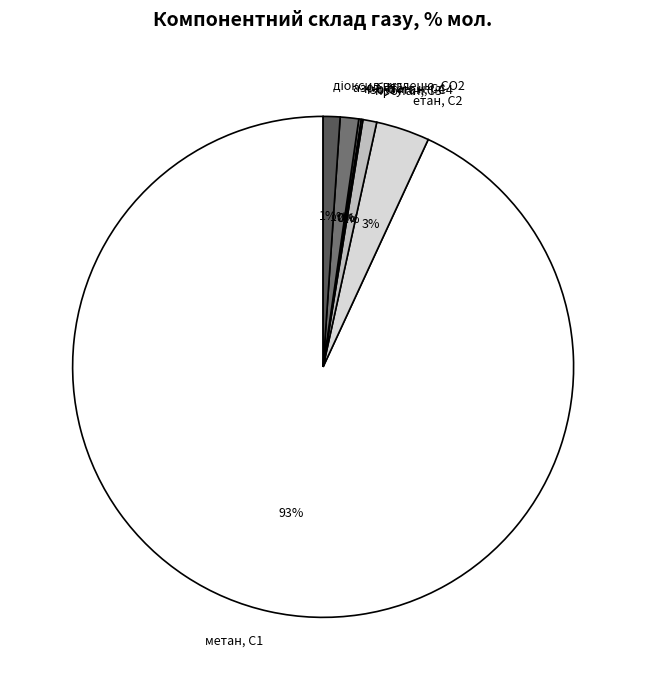

True or false: етан, С2 accounts for 11% of the total.

False